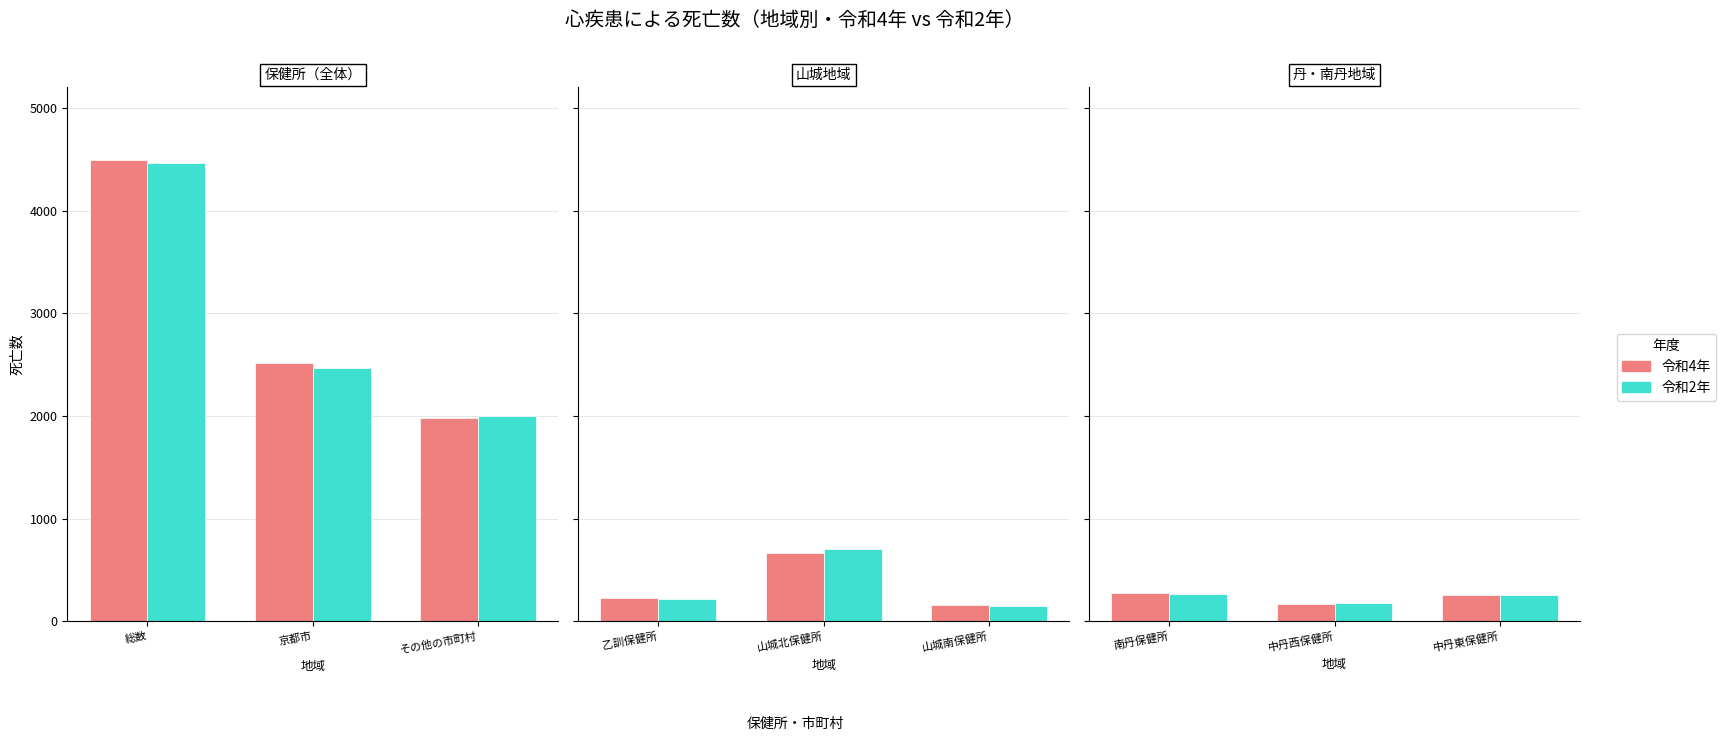

What is the value of the 令和2年 bar at the 3rd from the left?

254